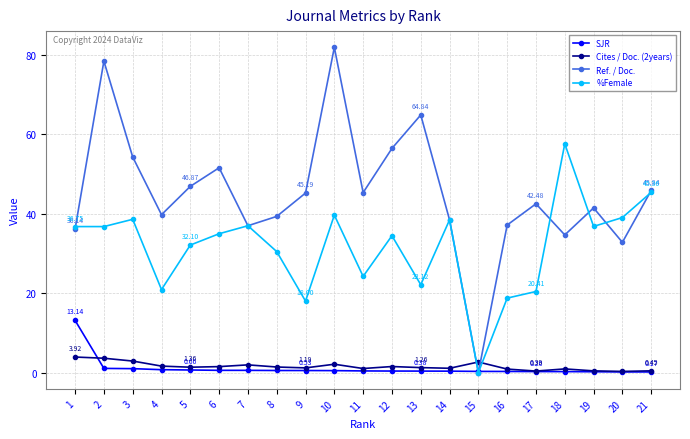

Which label corresponds to the largest value in the chart?

10